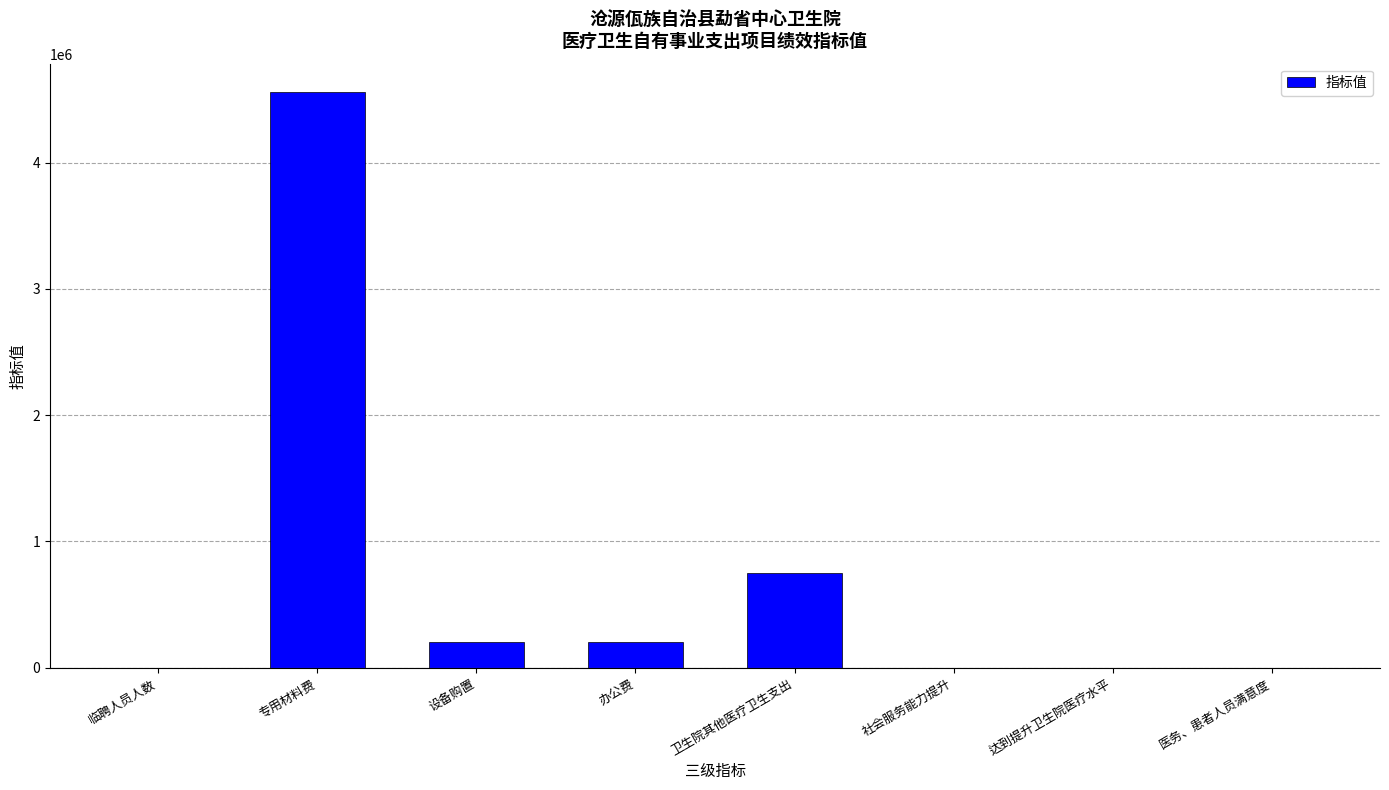

The chart shows a value of 200000.0 at 办公费. True or false?

True